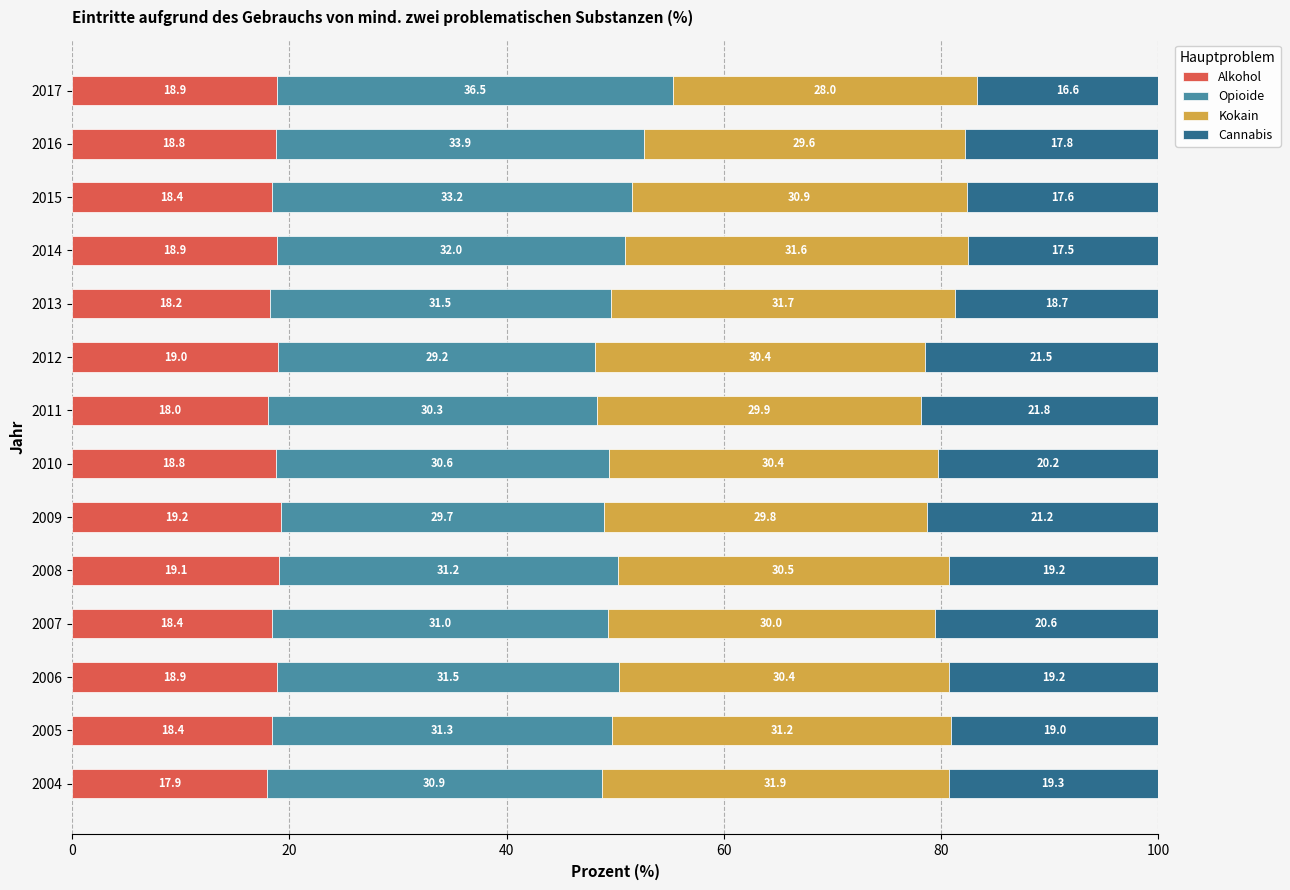

How many distinct data groups are displayed?

4